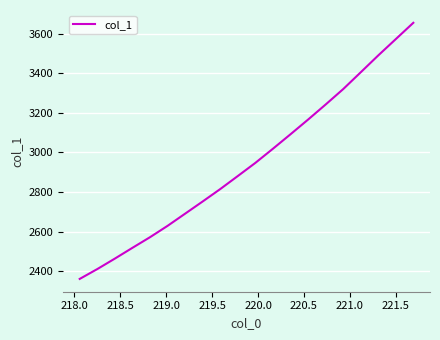

What is the smallest value displayed?

2360.9